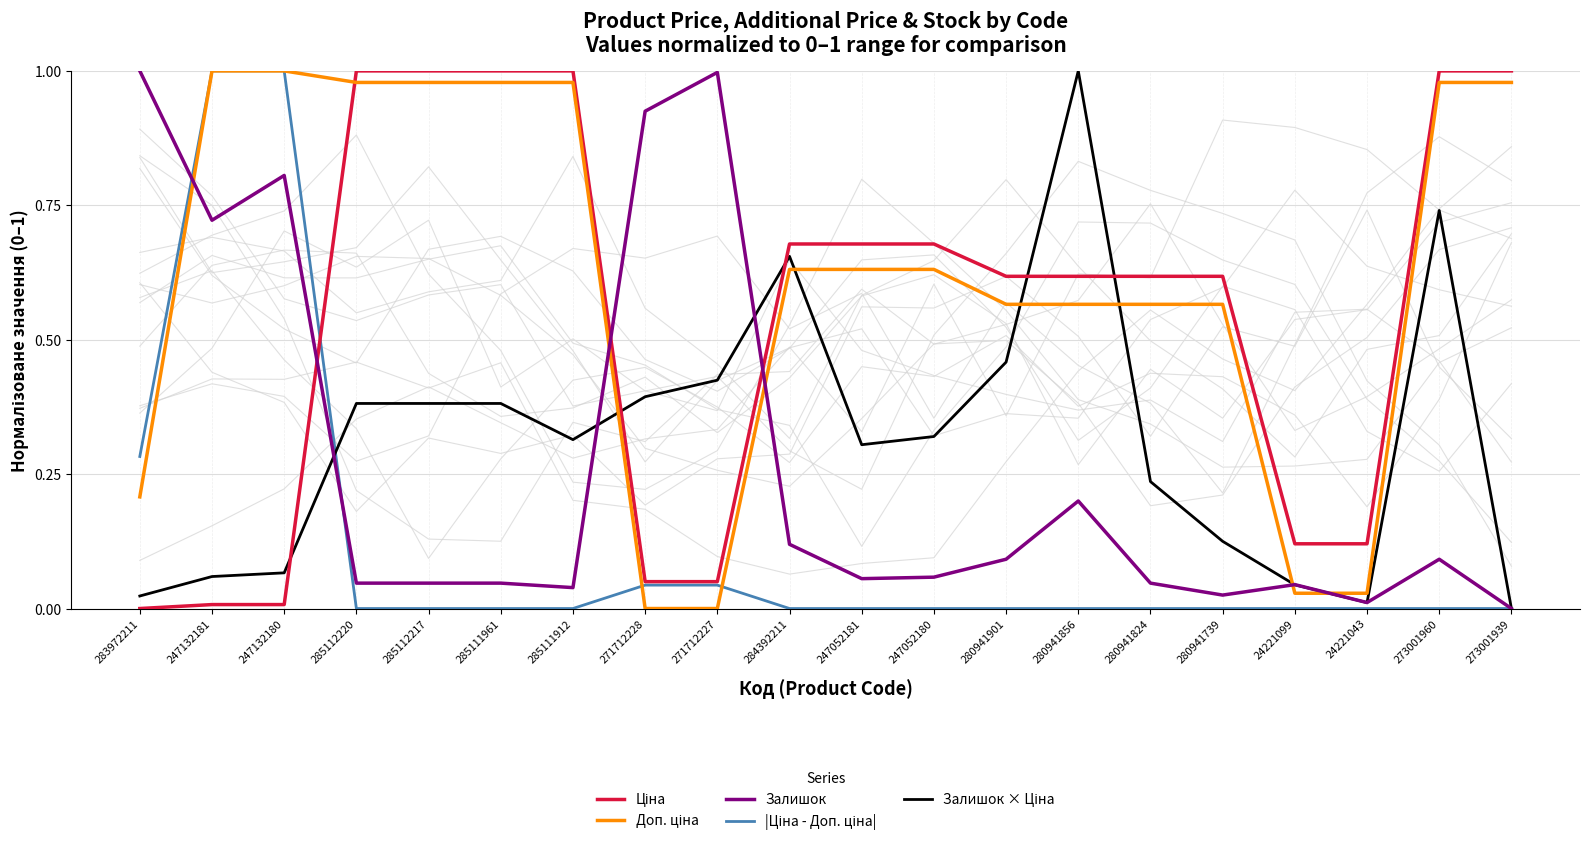

What is the average value of the |Ціна - Доп. ціна| series?

0.1